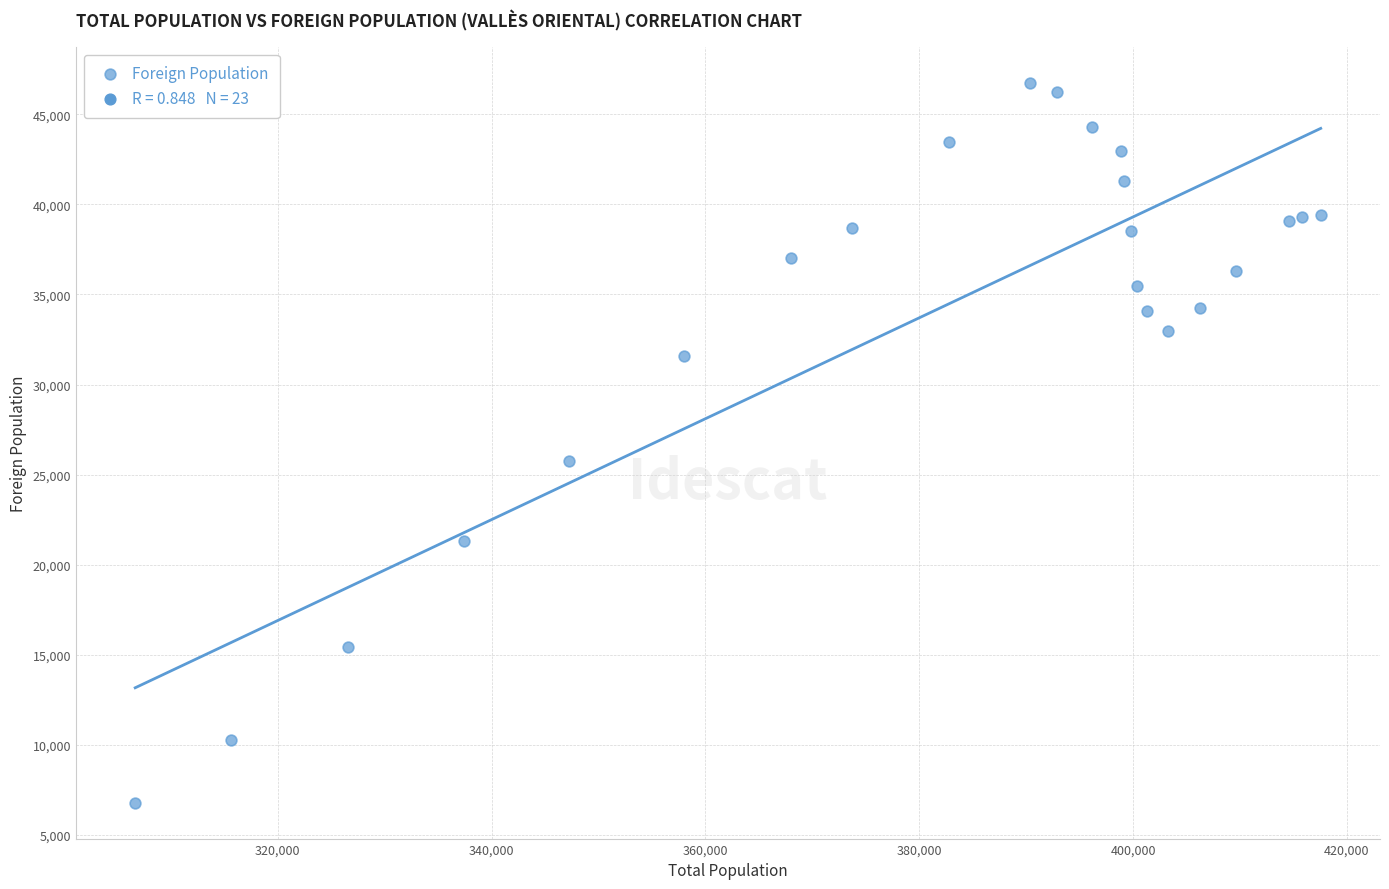

What Y value in the scatter plot is closest to 26768?

25756